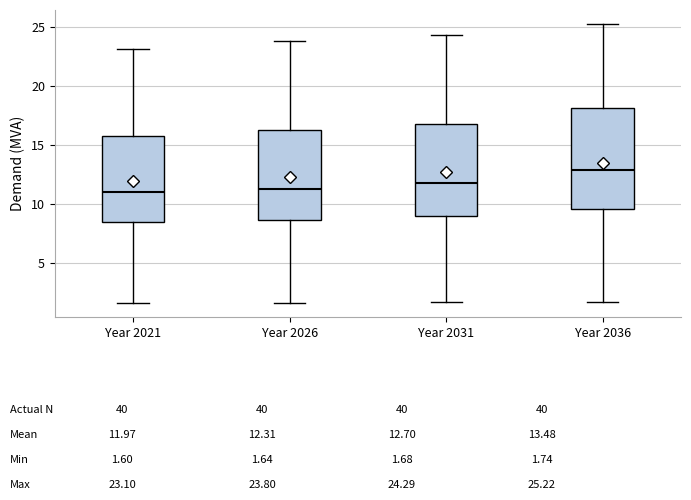

Reading left to right, transcribe this box plot: for each box, give where its median line is, the range the box spans, and where its two whiskers end, as read against the y-axis. The values are not printed on the chart, so give them approximately, as read against the axis.

Year 2021: median 11.0, box 8.5 to 16.0, whiskers 1.5 to 23.0
Year 2026: median 11.5, box 8.5 to 16.0, whiskers 1.5 to 24.0
Year 2031: median 12.0, box 9.0 to 17.0, whiskers 1.5 to 24.5
Year 2036: median 13.0, box 9.5 to 18.0, whiskers 1.5 to 25.0